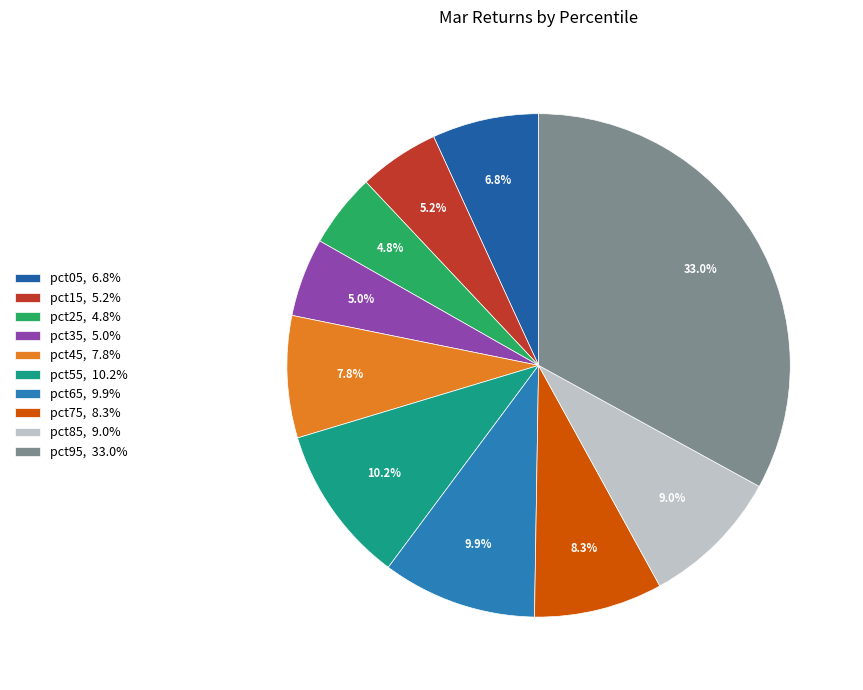

Count the number of slices in the pie.

10